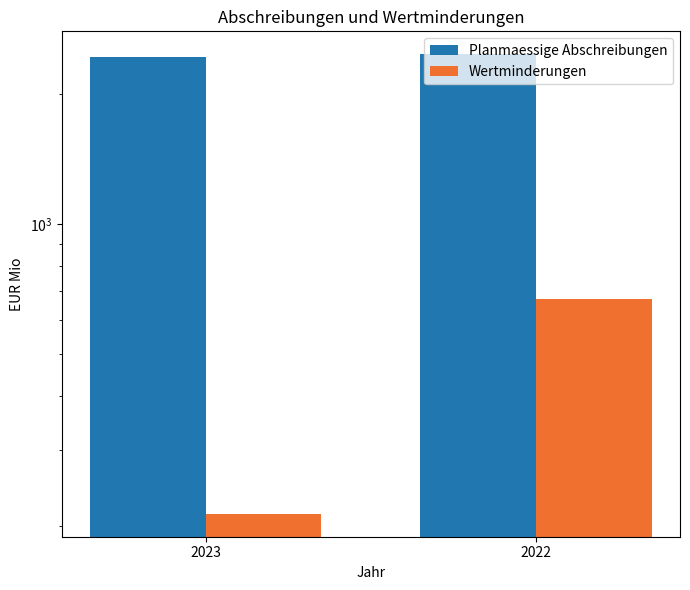

What is the value of the Planmaessige Abschreibungen bar at the 2nd from the left?

2474